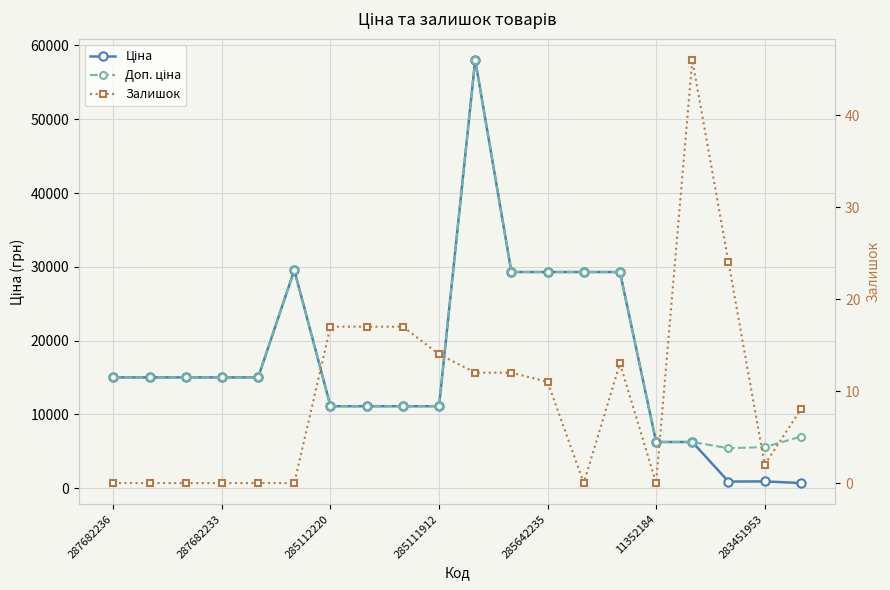

What is the average value of the Ціна series?

16969.1